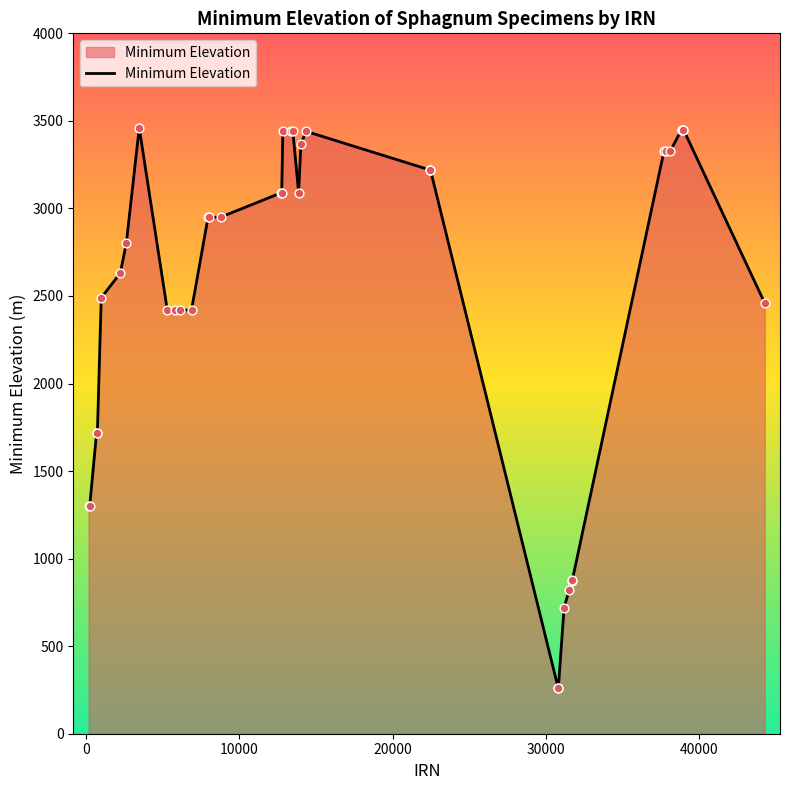

What is the greatest value displayed?

3460